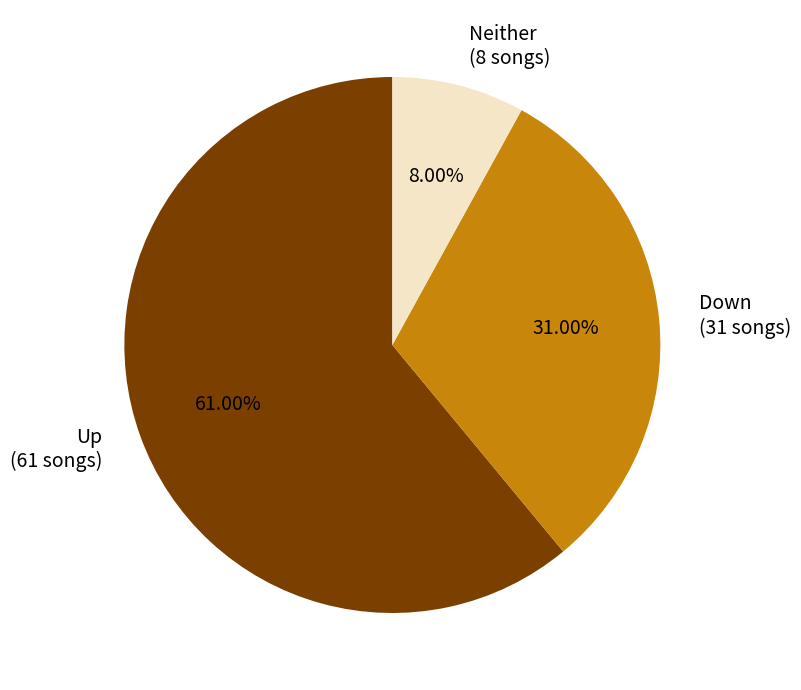

Rank the categories by value from highest to lowest.

Up (61 songs), Down (31 songs), Neither (8 songs)